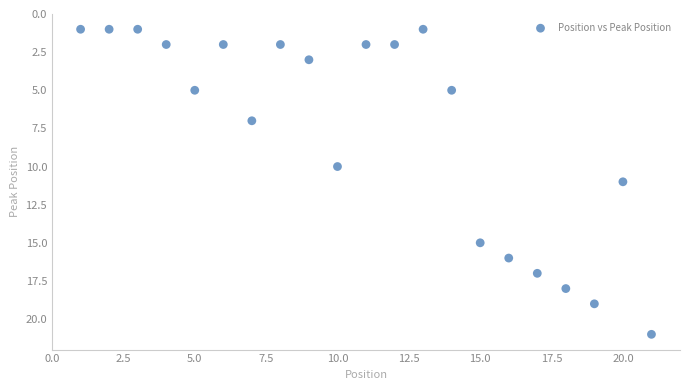

What is the range of X values (max minus min)?

20